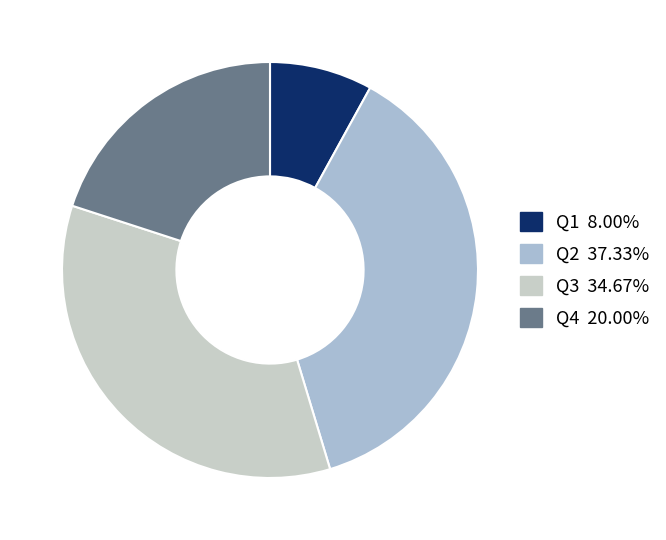

How many slices are in this pie chart?

4